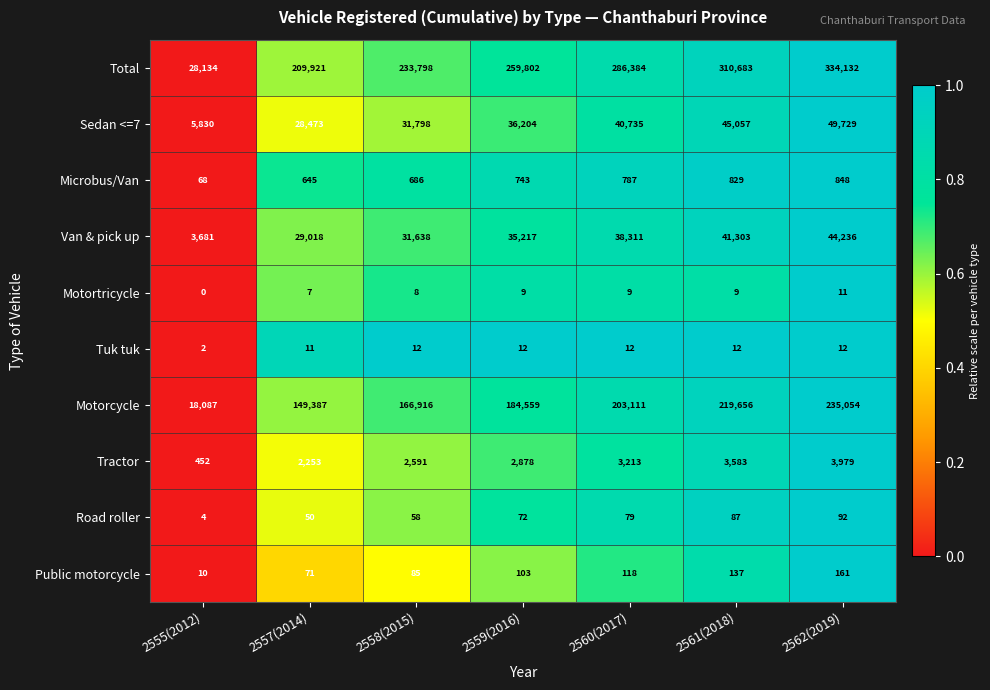

Is the value of Sedan <=7 at 2557(2014) greater than the value of Motortricycle at 2555(2012)?

Yes